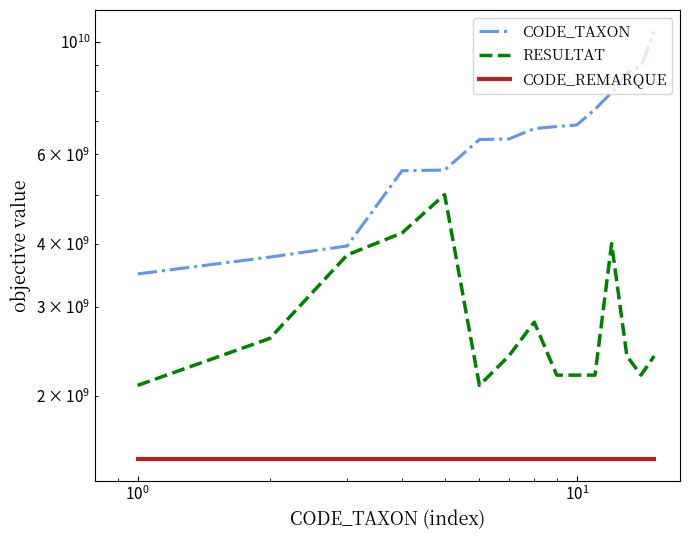

True or false: CODE_TAXON and RESULTAT cross at least once.

False